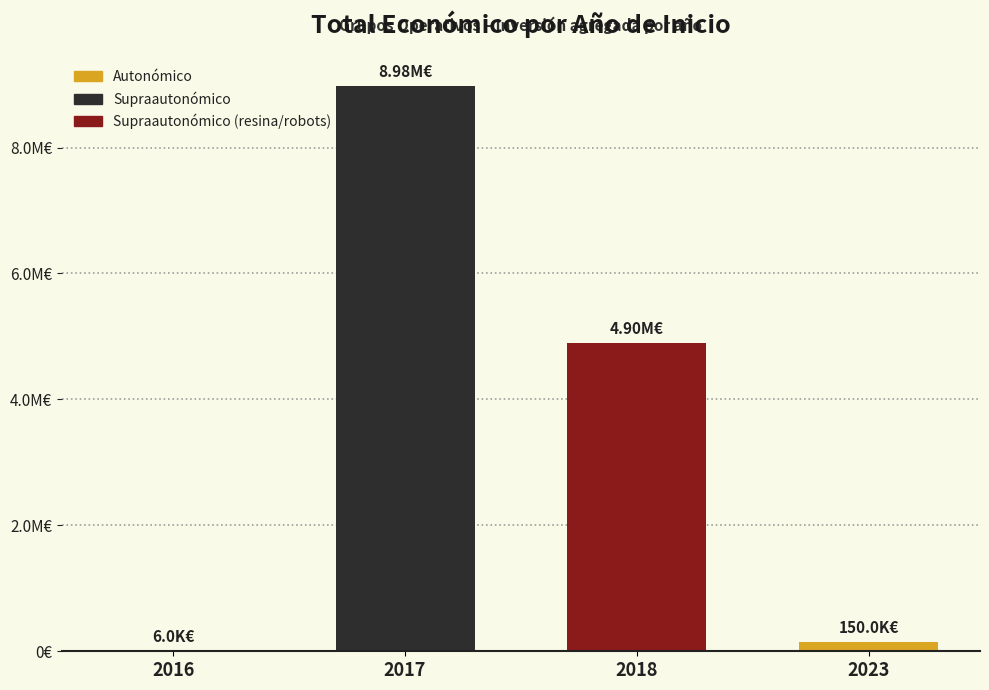

Reading left to right, what are all the values shown in this chart?

6000	8980589	4899453	150000